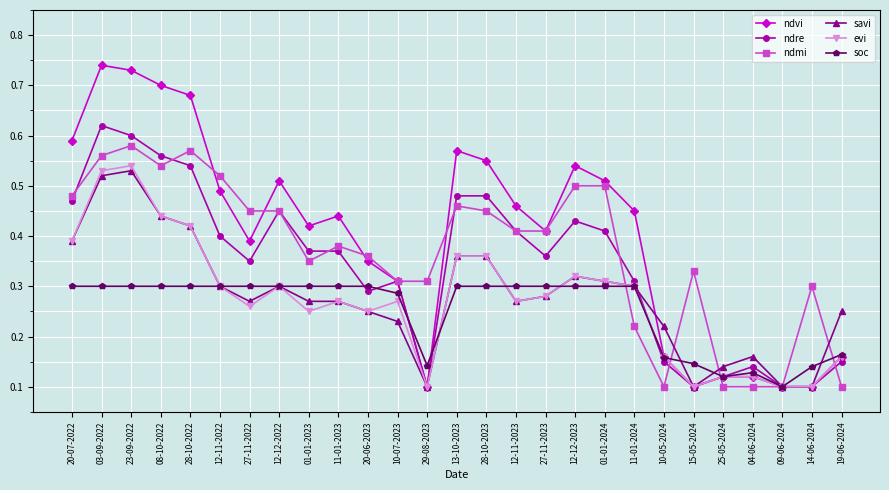

The value of ndmi at 01-01-2023 is 0.3. True or false?

True